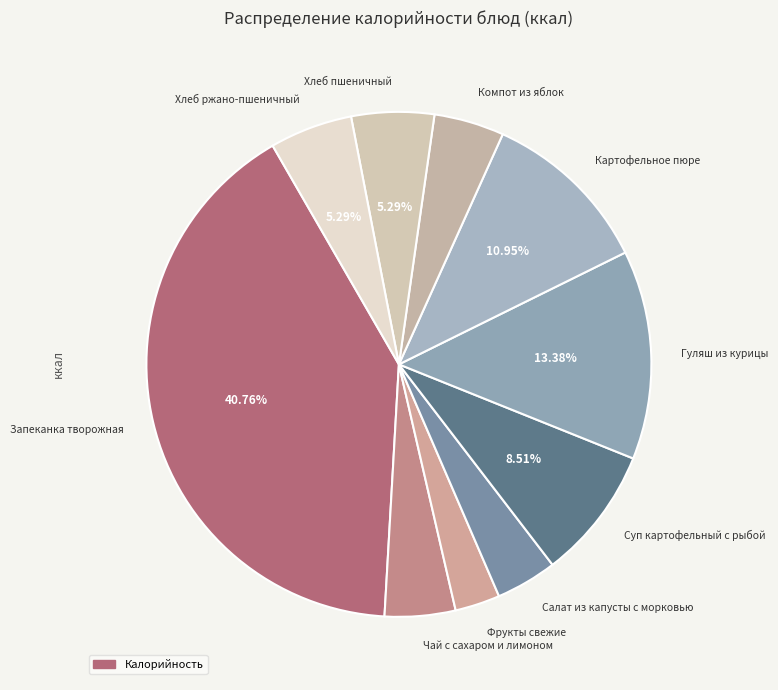

To the nearest percent, what is the difference between the largest and smallest slice percentages?

38%